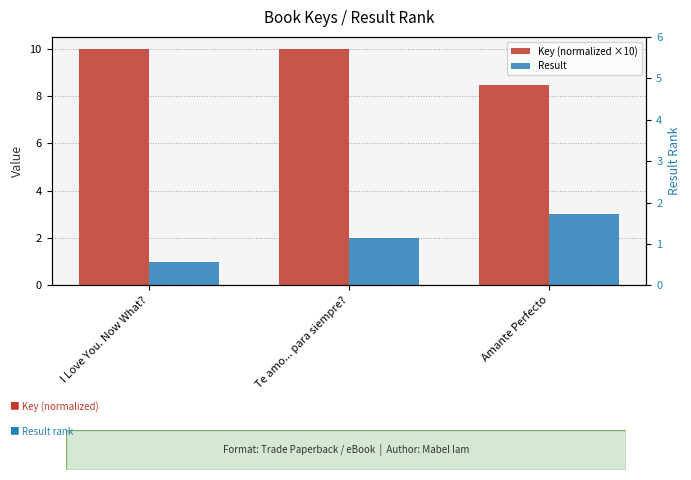

What is the average value of the Result series?

2.0